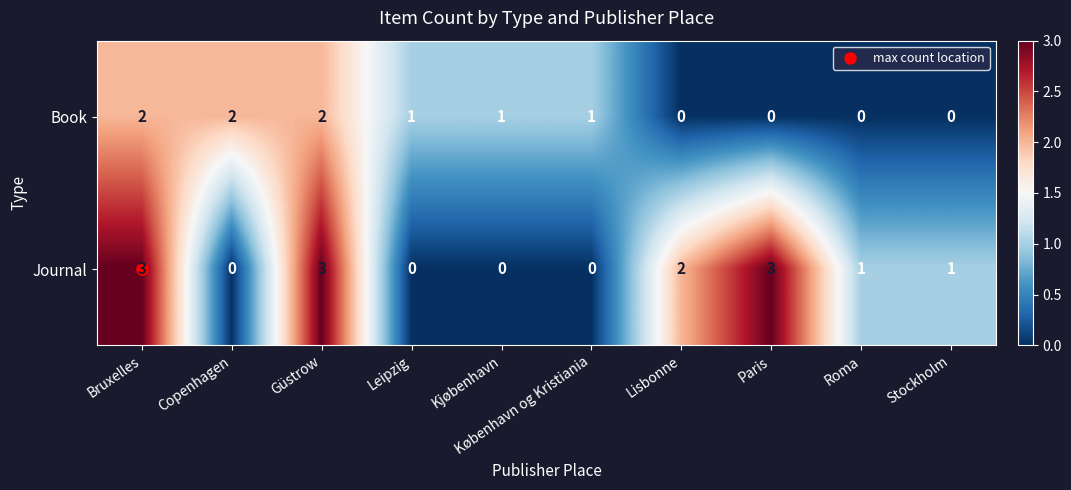

What is the difference between the second highest and second lowest values in the Journal series?

3